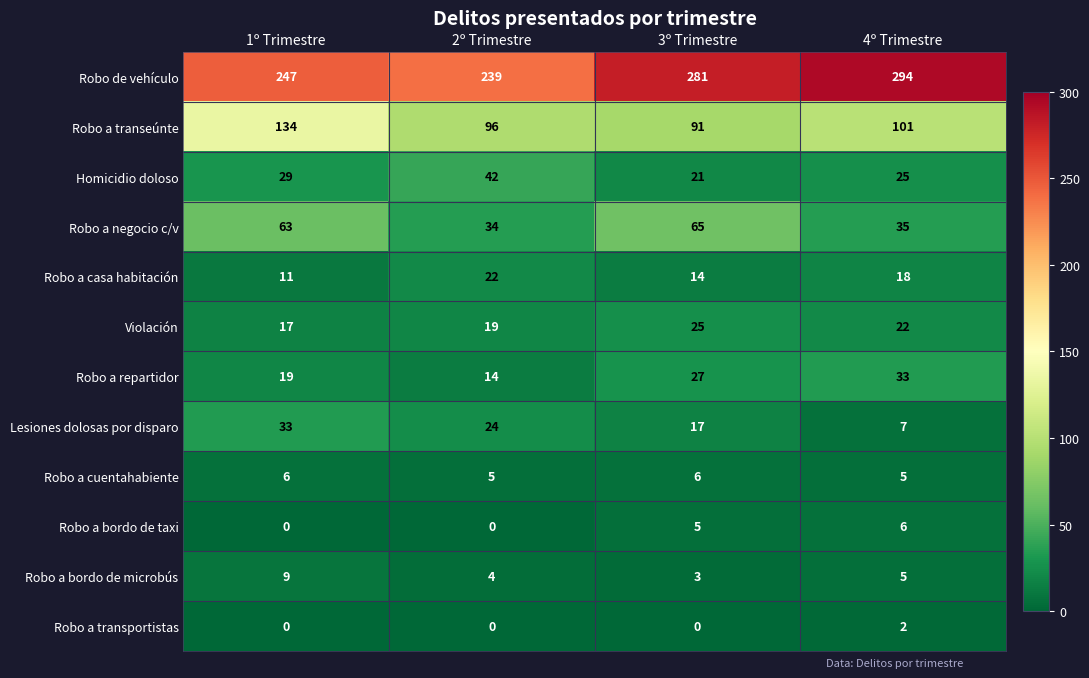

Is it true that Robo a cuentahabiente equals 10 at 3º Trimestre?

False